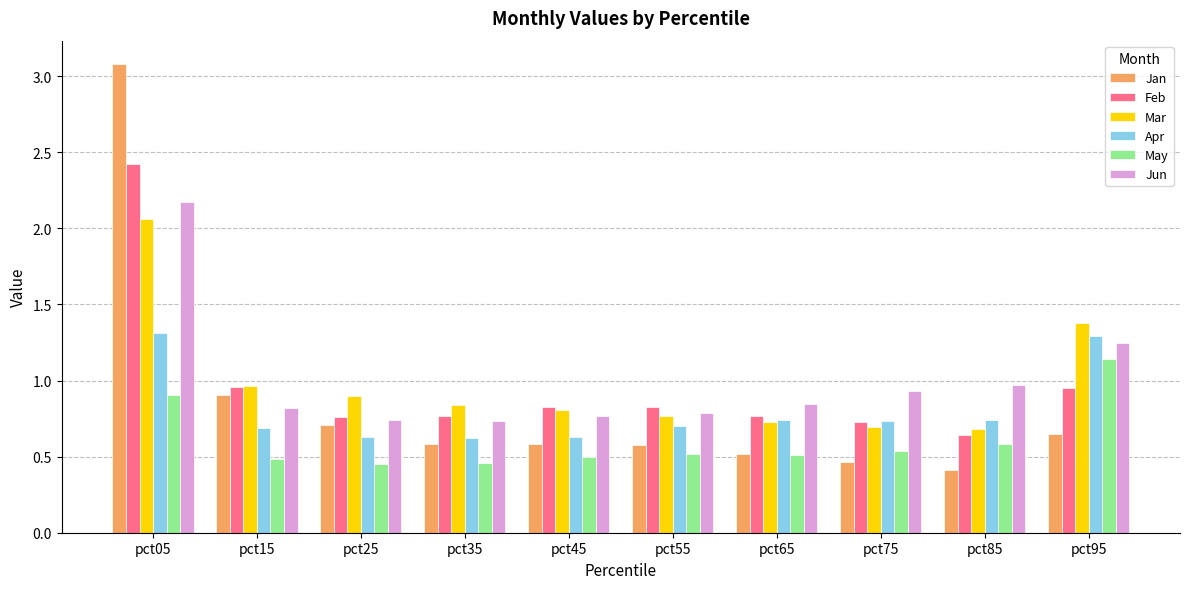

Is the value of May at pct95 greater than the value of Feb at pct05?

No